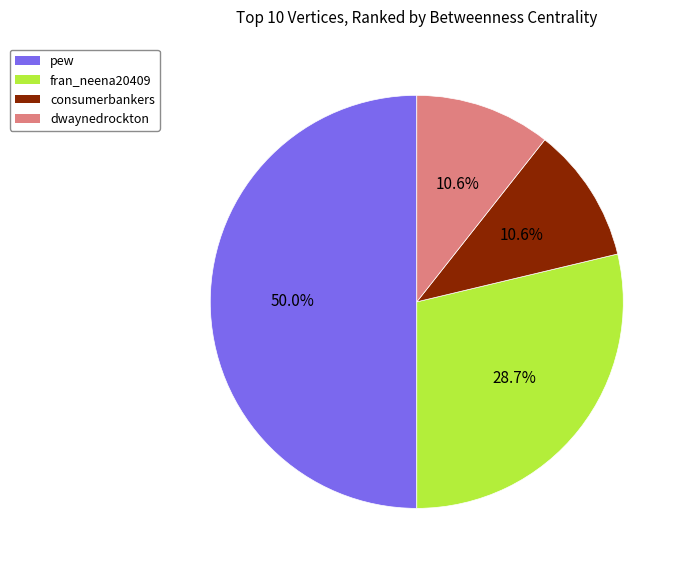

Approximately how many times larger is the value at pew compared to consumerbankers?

4.7